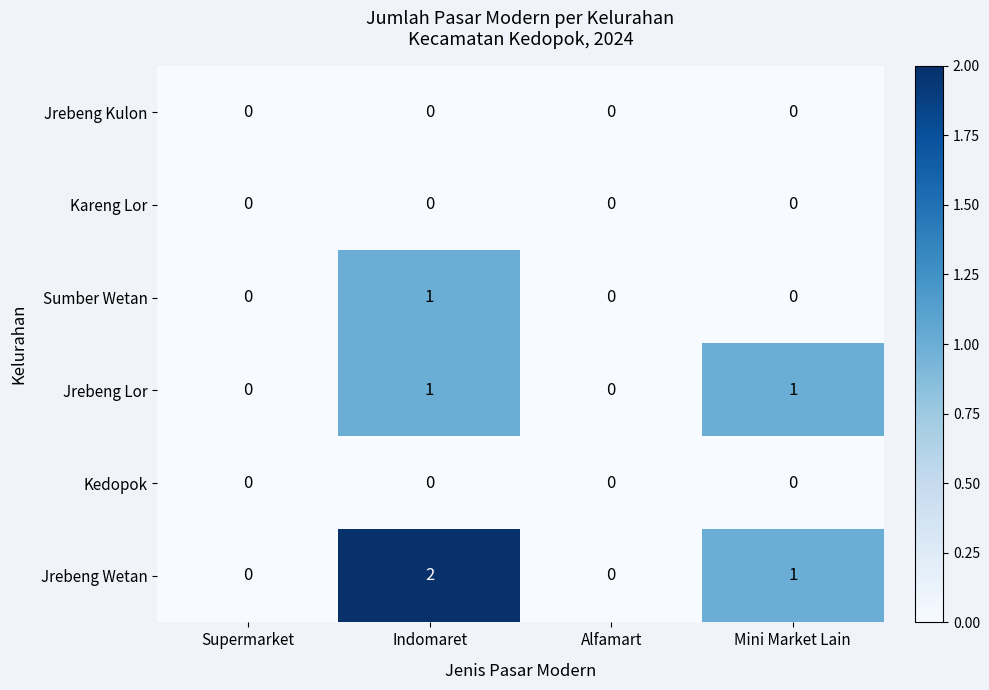

The value of Jrebeng Lor at Indomaret is 1. True or false?

True